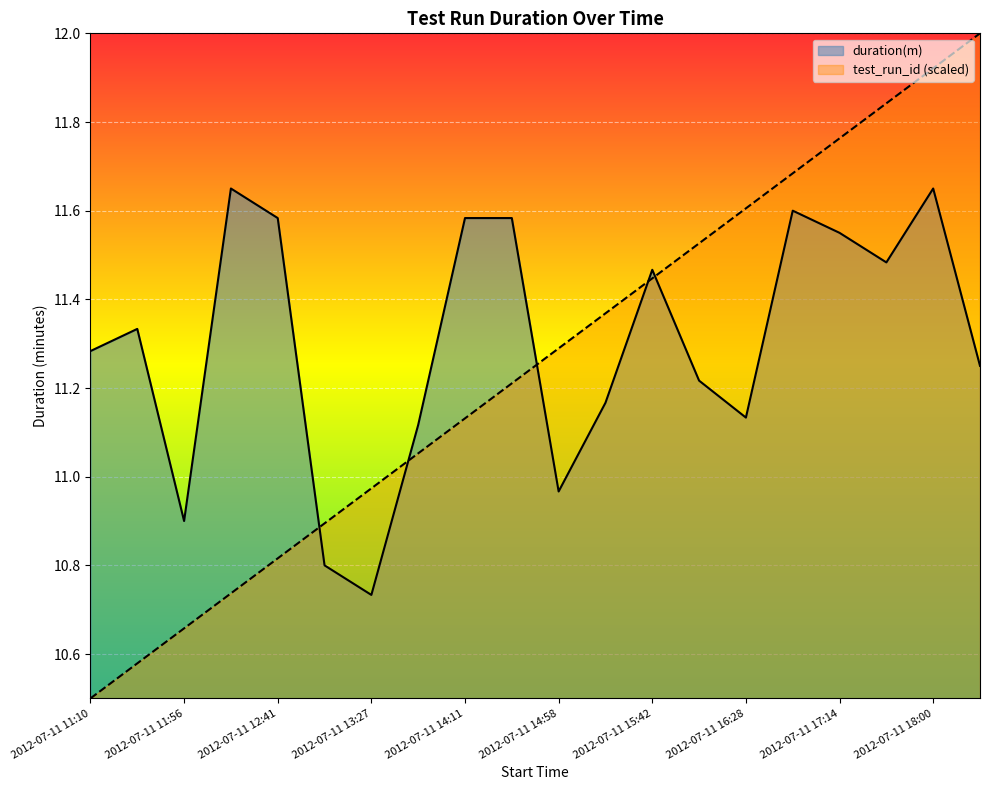

Between which two adjacent categories do test_run_id and duration(m) first intersect?

2012-07-11 12:41 and 2012-07-11 13:05